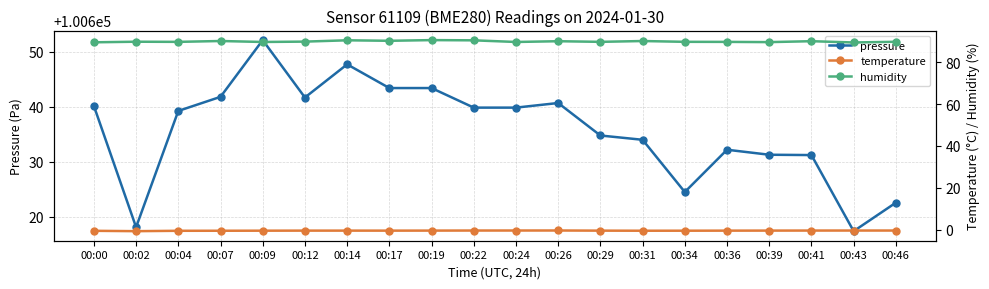

The value of humidity at 00:12 is 89.8. True or false?

True